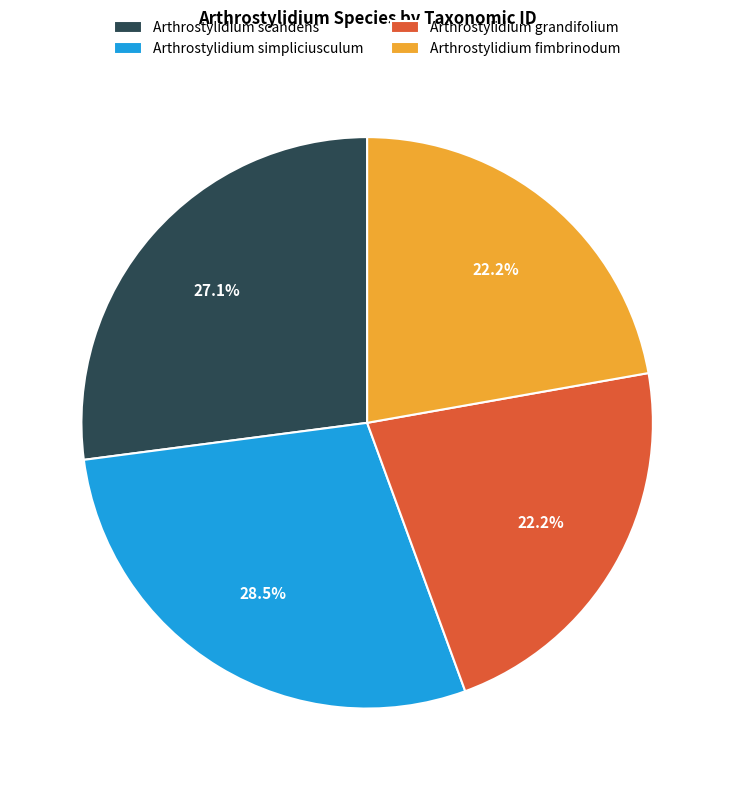

The Arthrostylidium simpliciusculum slice represents 14% of the pie. True or false?

False